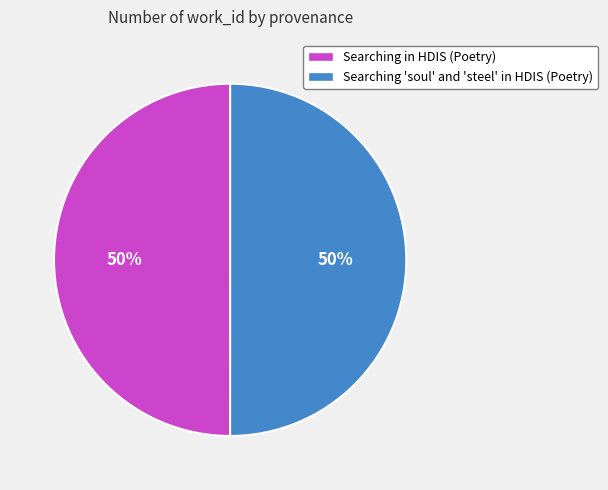

How many slices are in this pie chart?

2